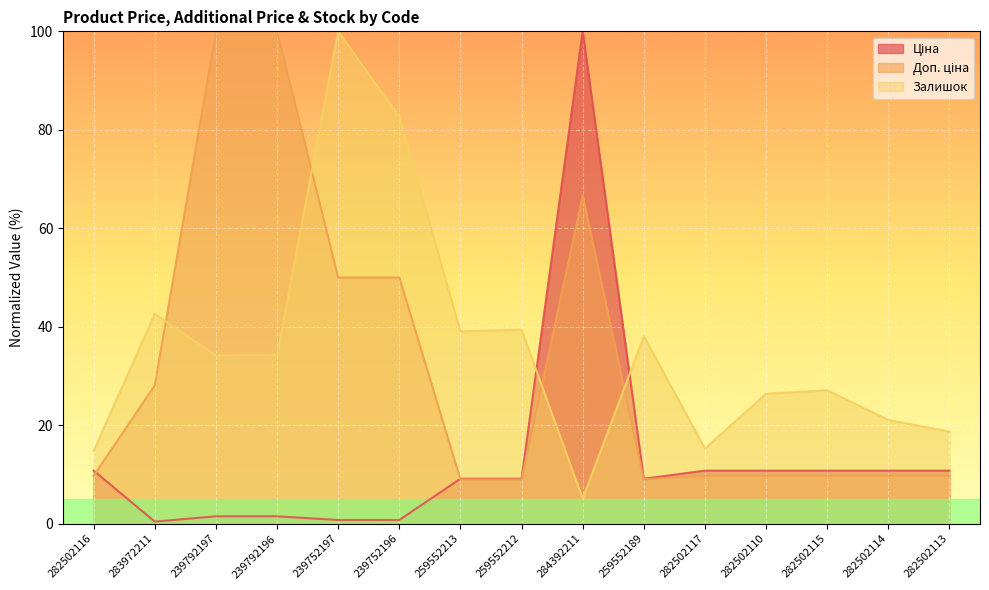

List the labels in order of Залишок value, largest first.

239752197, 239752196, 283972211, 259552212, 259552213, 259552189, 239792196, 239792197, 282502115, 282502110, 282502114, 282502113, 282502117, 282502116, 284392211